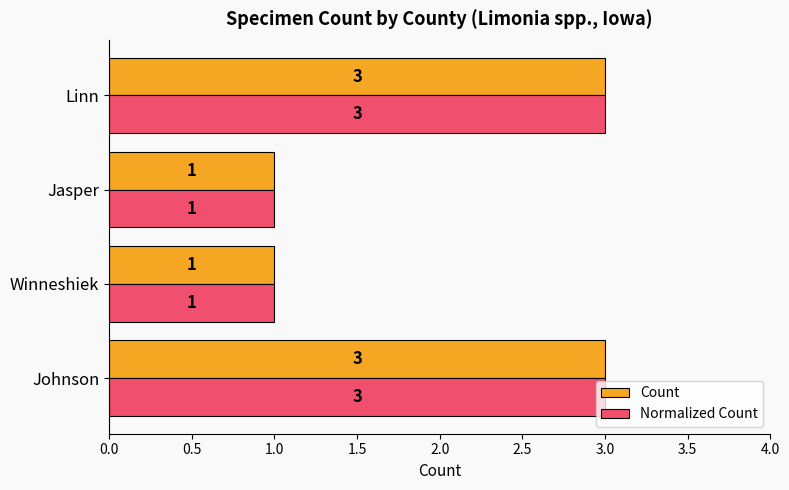

What is the highest value of the Count series?

3